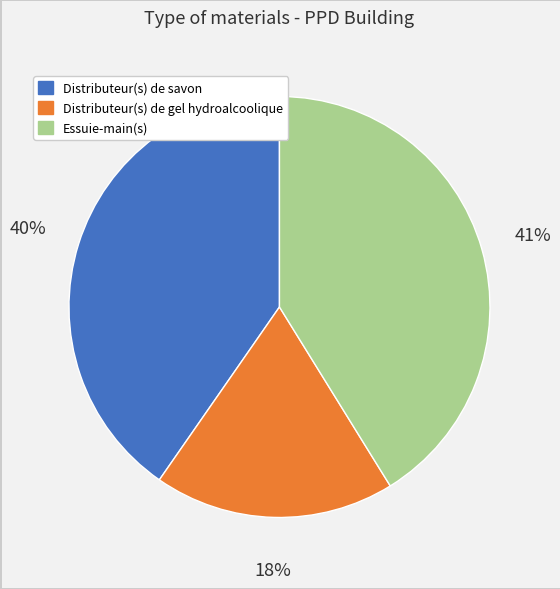

Rank the categories by value from highest to lowest.

Essuie-main(s), Distributeur(s) de savon, Distributeur(s) de gel hydroalcoolique